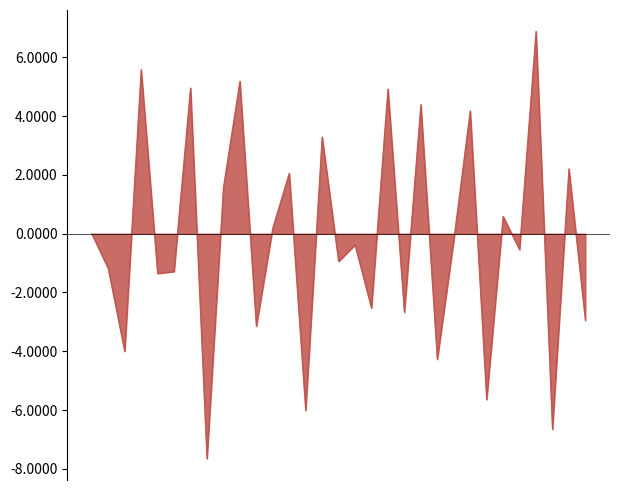

What is the maximum value shown in the chart?

6.9